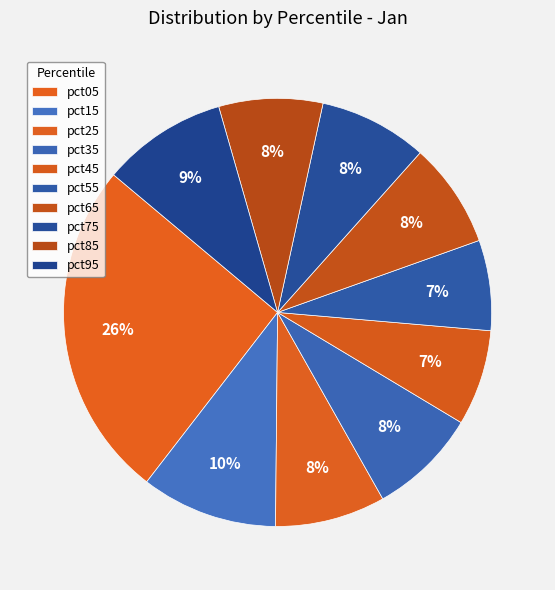

What is the smallest slice in the pie chart?

pct55